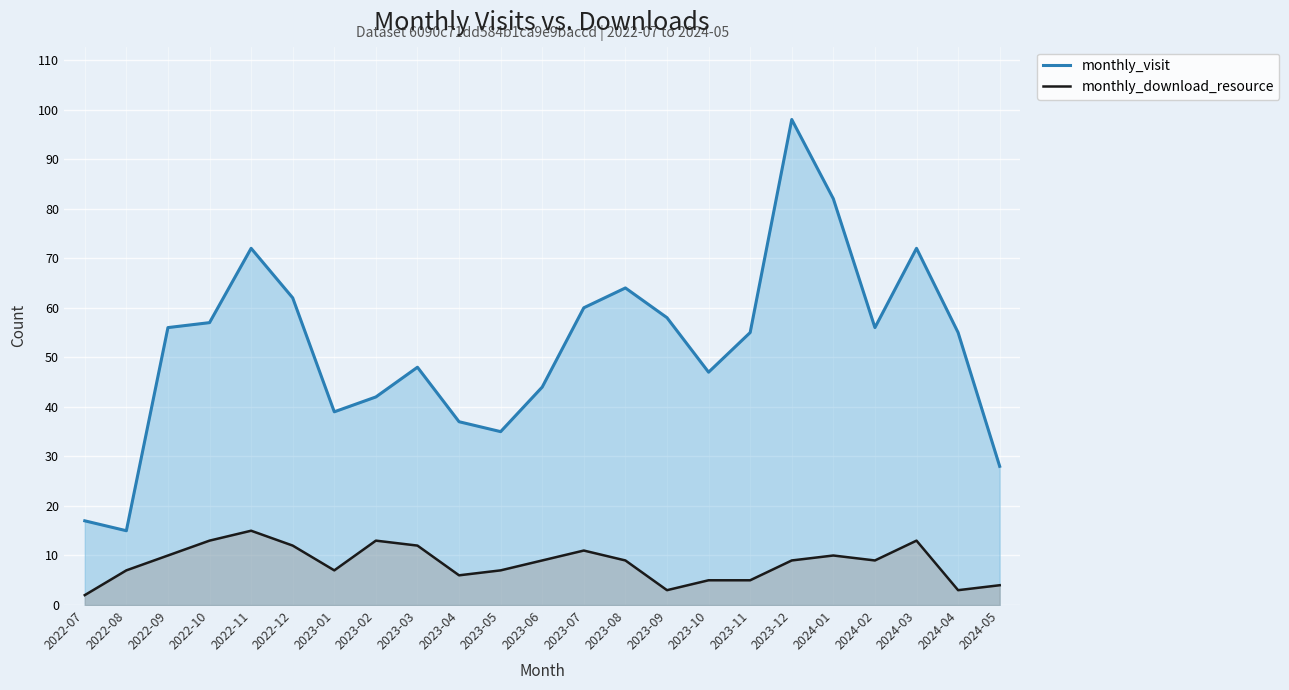

What is the total value across all series at 2024-03?

85